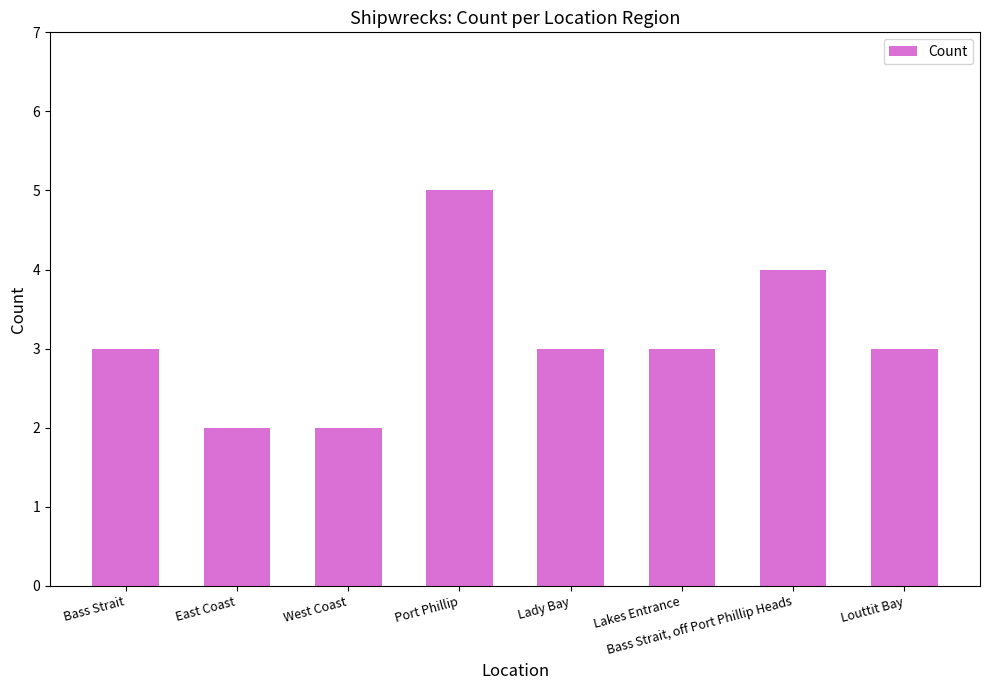

Reading left to right, transcribe all the data shown in this chart.

Bass Strait=3	East Coast=2	West Coast=2	Port Phillip=5	Lady Bay=3	Lakes Entrance=3	Bass Strait, off Port Phillip Heads=4	Louttit Bay=3